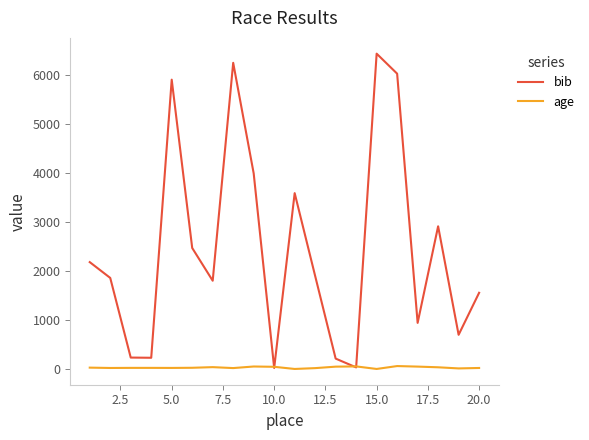

Which series has the largest total across all categories?

bib